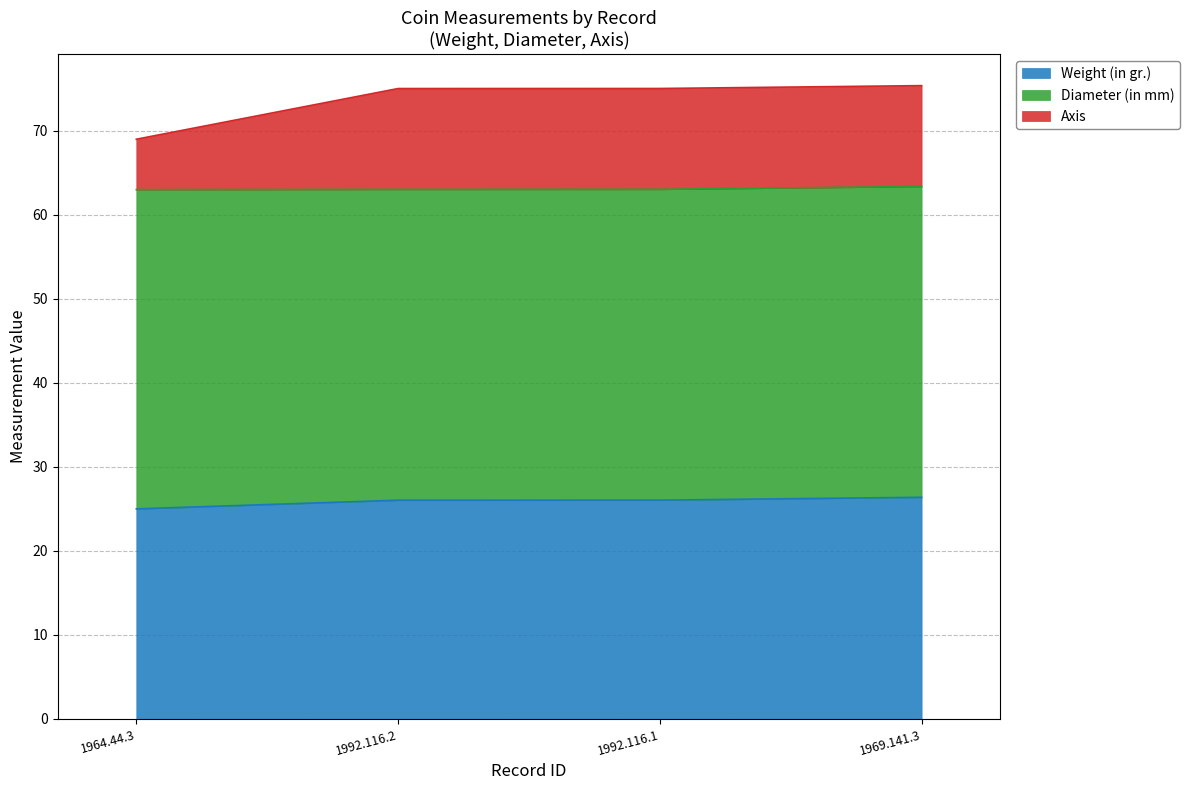

Is it true that Weight (in gr.) equals 38.0 at 1969.141.3?

False